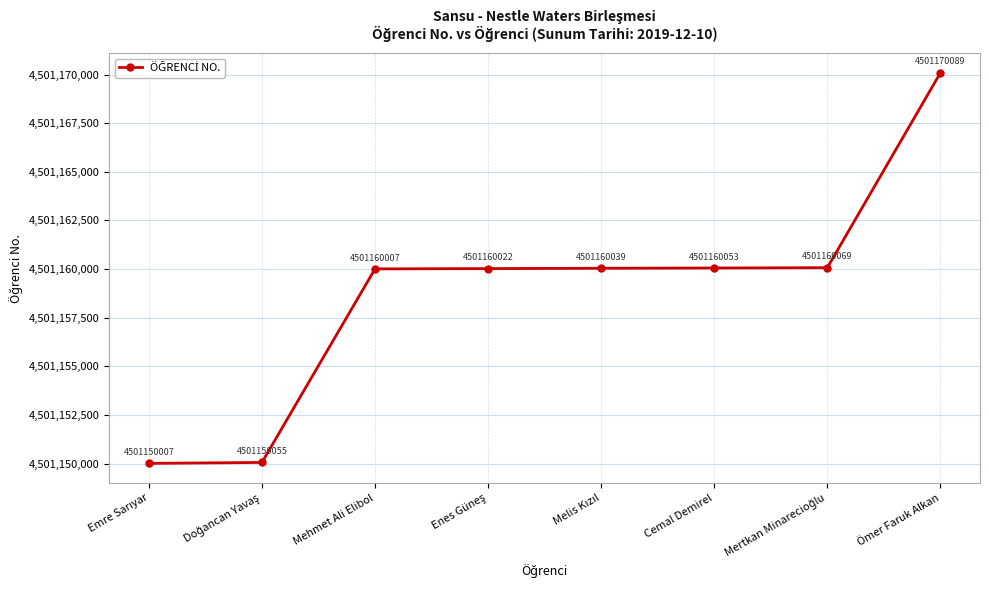

What is the value of the 6th point from the left?

4501160053